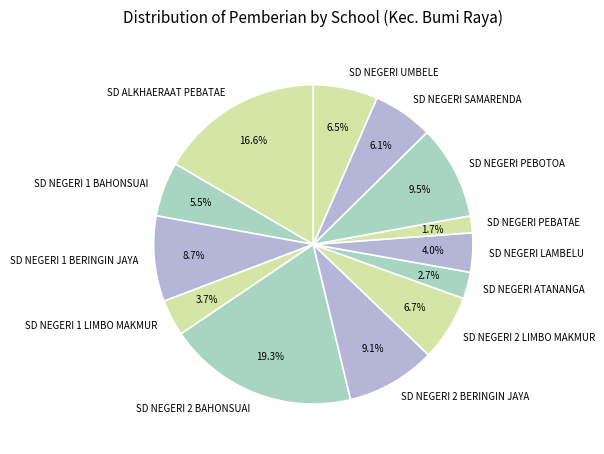

Count the number of slices in the pie.

13